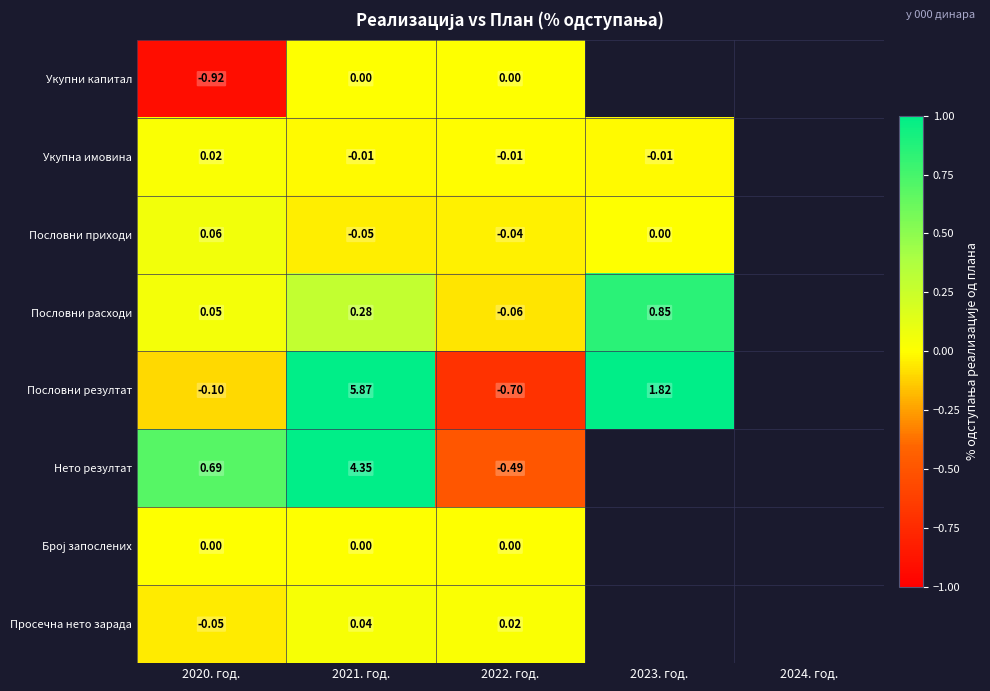

Is the value of Нето резултат at 2022. год. greater than the value of Укупна имовина at 2021. год.?

No